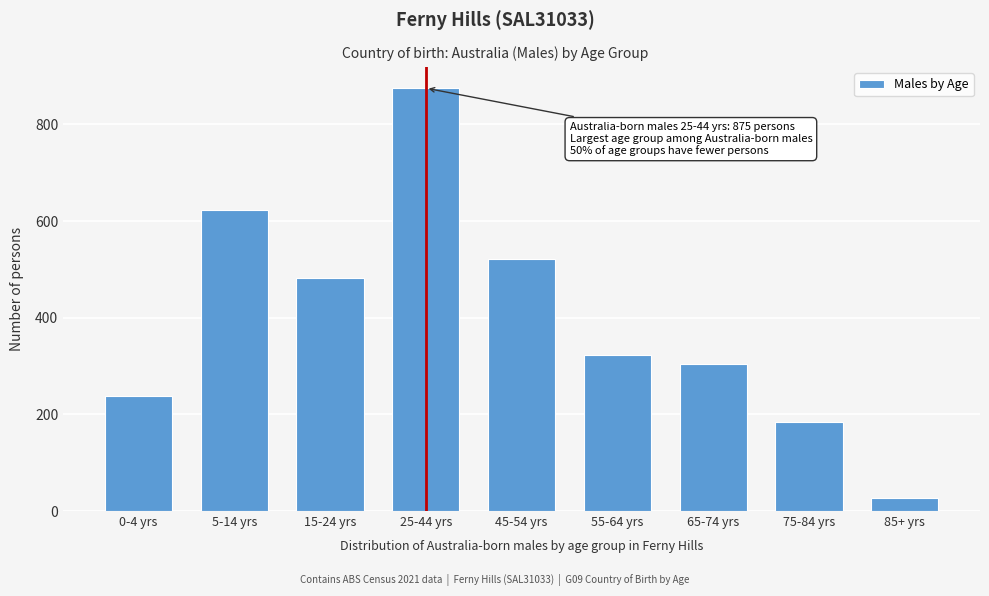

Reading right to left, extract all data points from this chart.

27	184	305	323	521	875	482	623	239